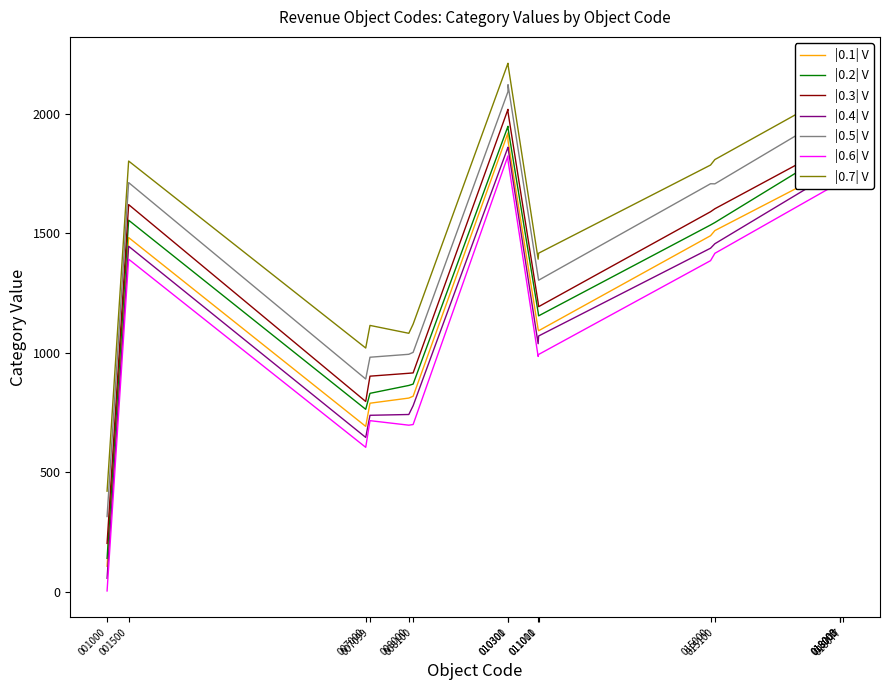

What is the lowest value of the |0.5| V series?

313.7